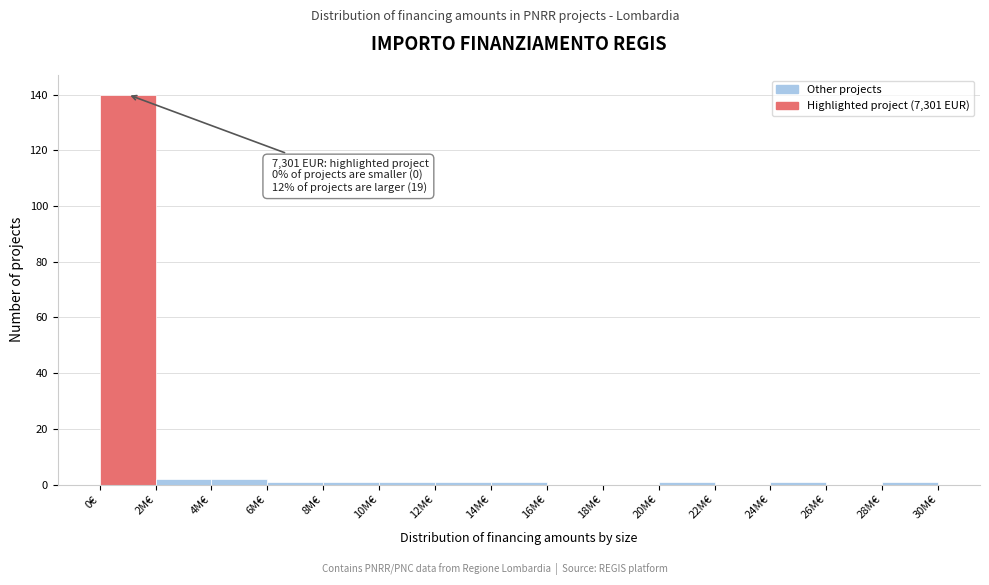

Reading left to right, what are all the values shown in this chart?

0€=140	2M€=2	4M€=2	6M€=1	8M€=1	10M€=1	12M€=1	14M€=1	16M€=0	18M€=0	20M€=1	22M€=0	24M€=1	26M€=0	28M€=1